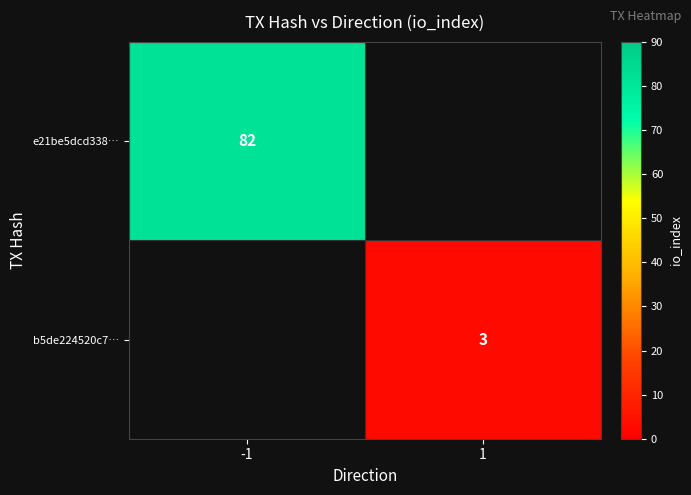

At how many categories does at least one series exceed 59?

1